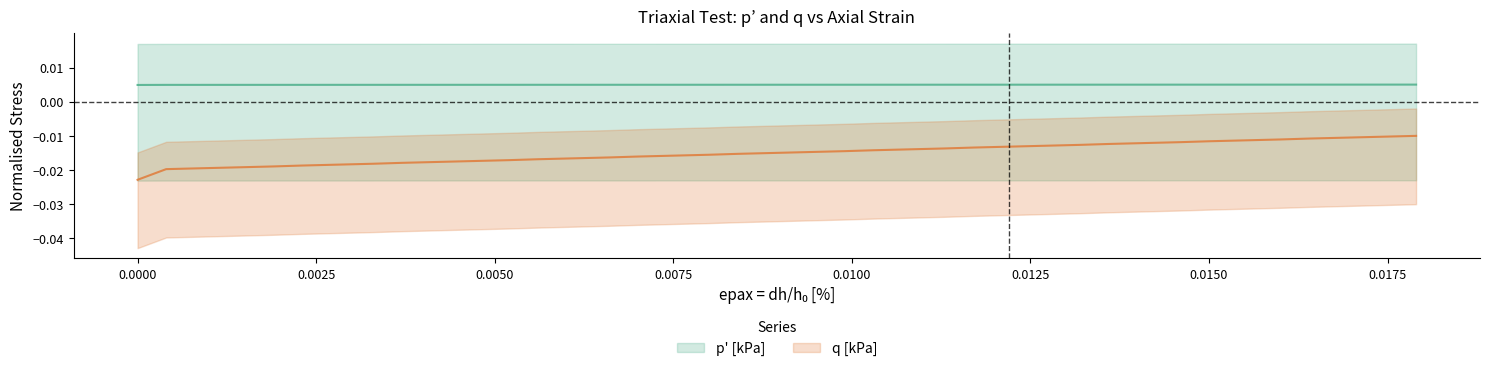

At how many categories does at least one series exceed 0?

39